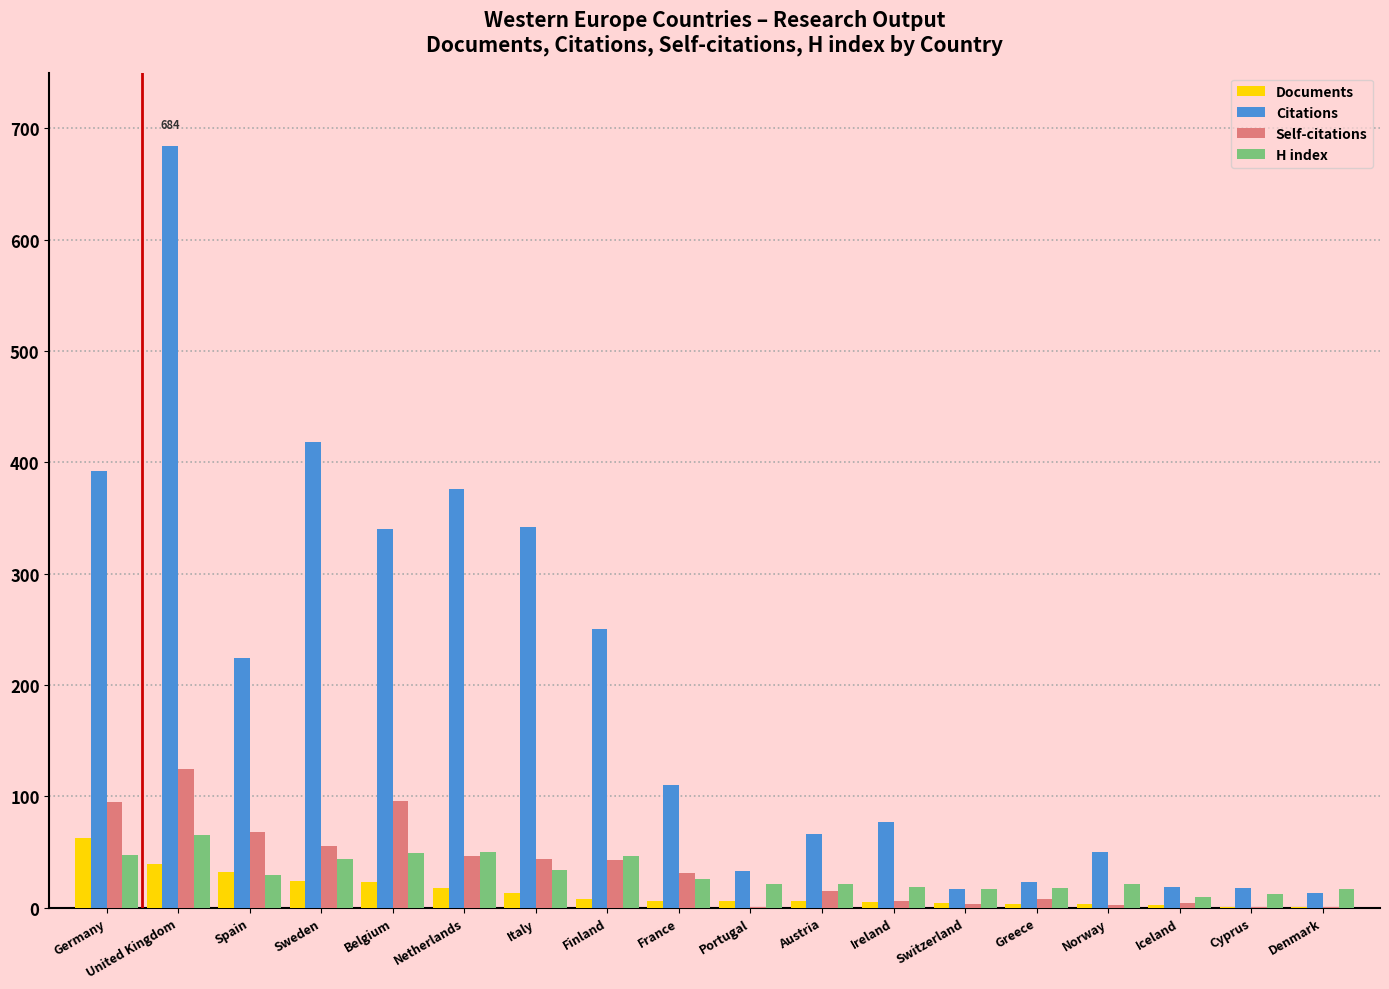

Which series changed the most between Netherlands and Norway?

Citations